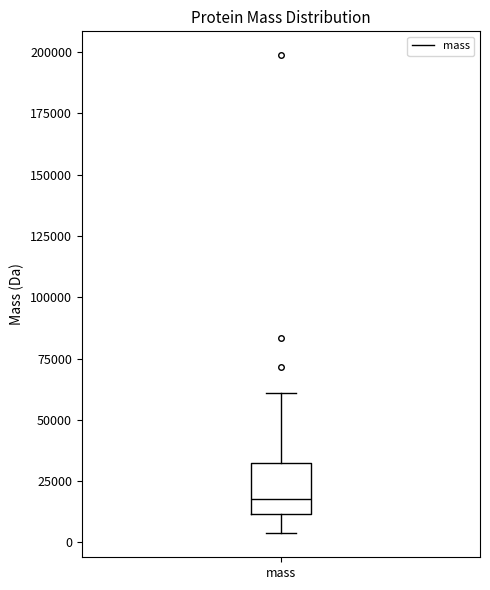

Read this box plot against the y-axis: the position of the median line, the range covered by the box, and the ends of both whiskers. The values are not printed on the chart, so give them approximately, as read against the axis.

median 20000, box 10000 to 30000, whiskers 5000 to 60000